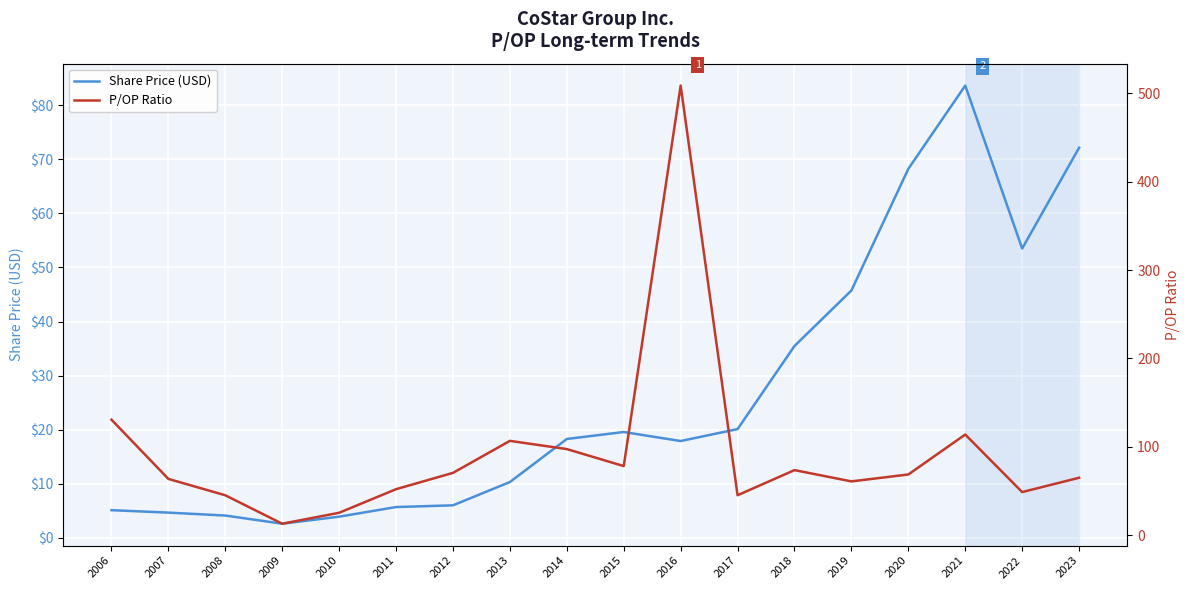

At which category is the sum across all series the highest?

2016